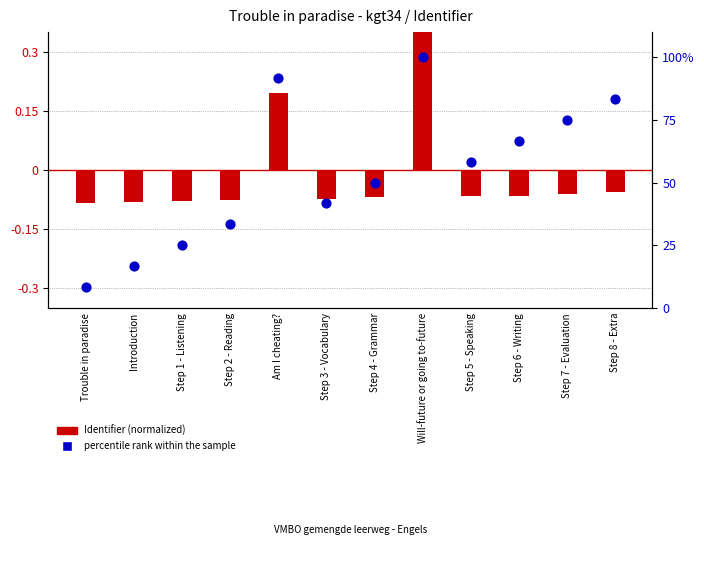

At which category is the sum across all series the highest?

Will-future or going to-future